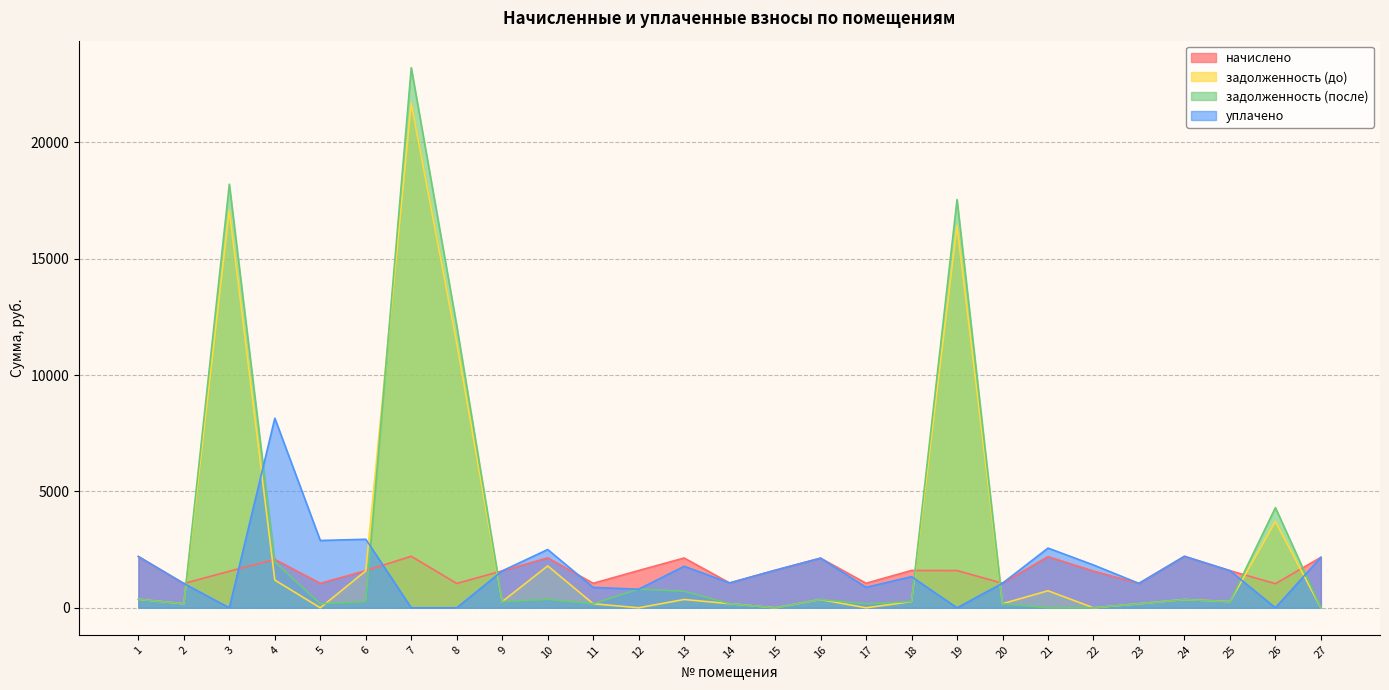

At which category does начислено reach its first local peak?

4